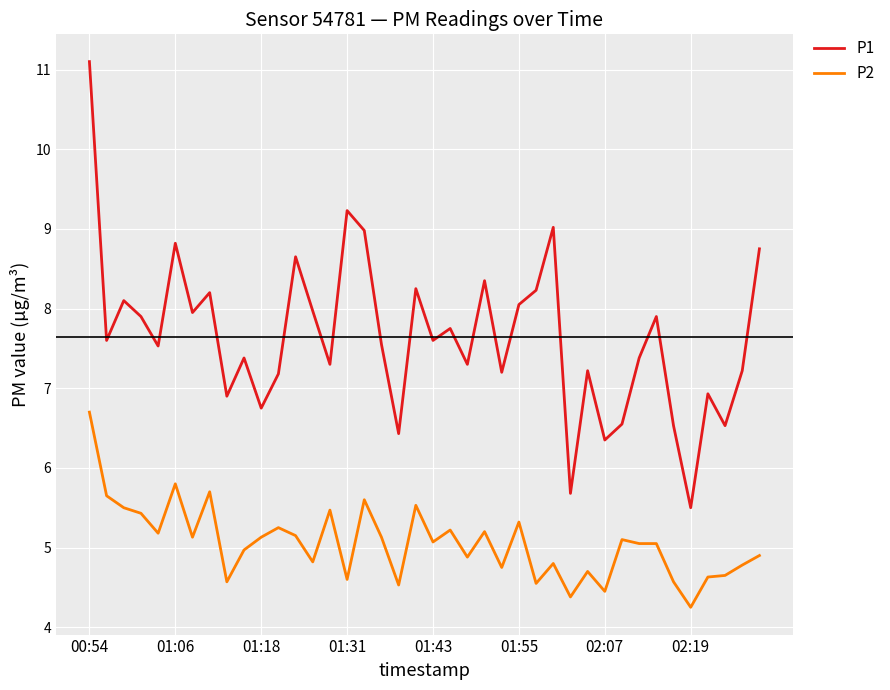

What is the maximum value shown in the chart?

11.1